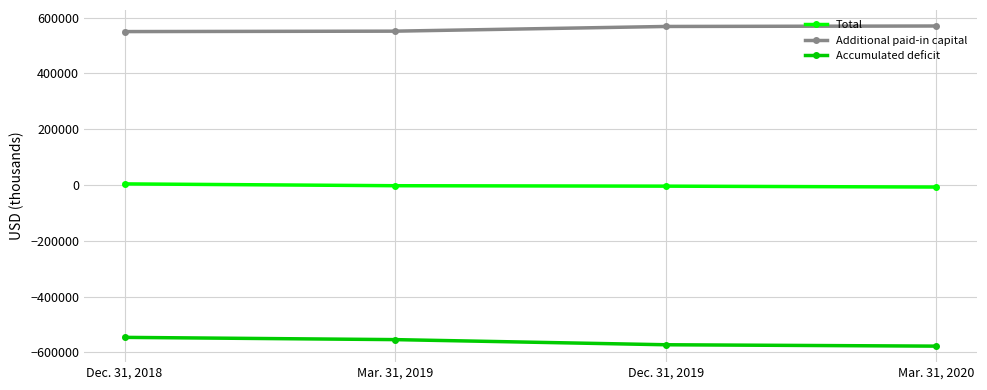

What is the difference between the maximum and second lowest values in the Total series?

8094